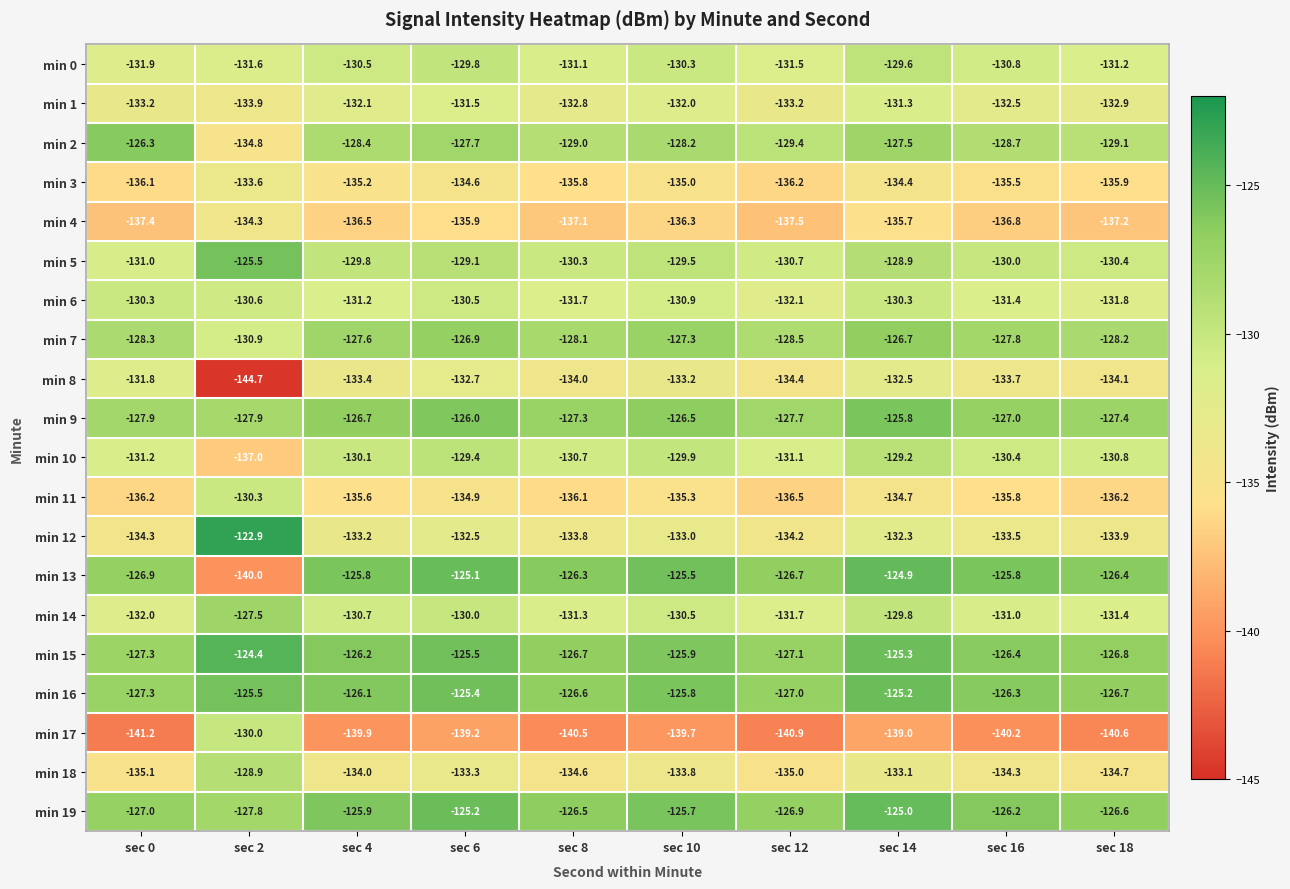

List the labels in order of min 8 value, smallest first.

sec 2, sec 12, sec 18, sec 8, sec 16, sec 4, sec 10, sec 6, sec 14, sec 0